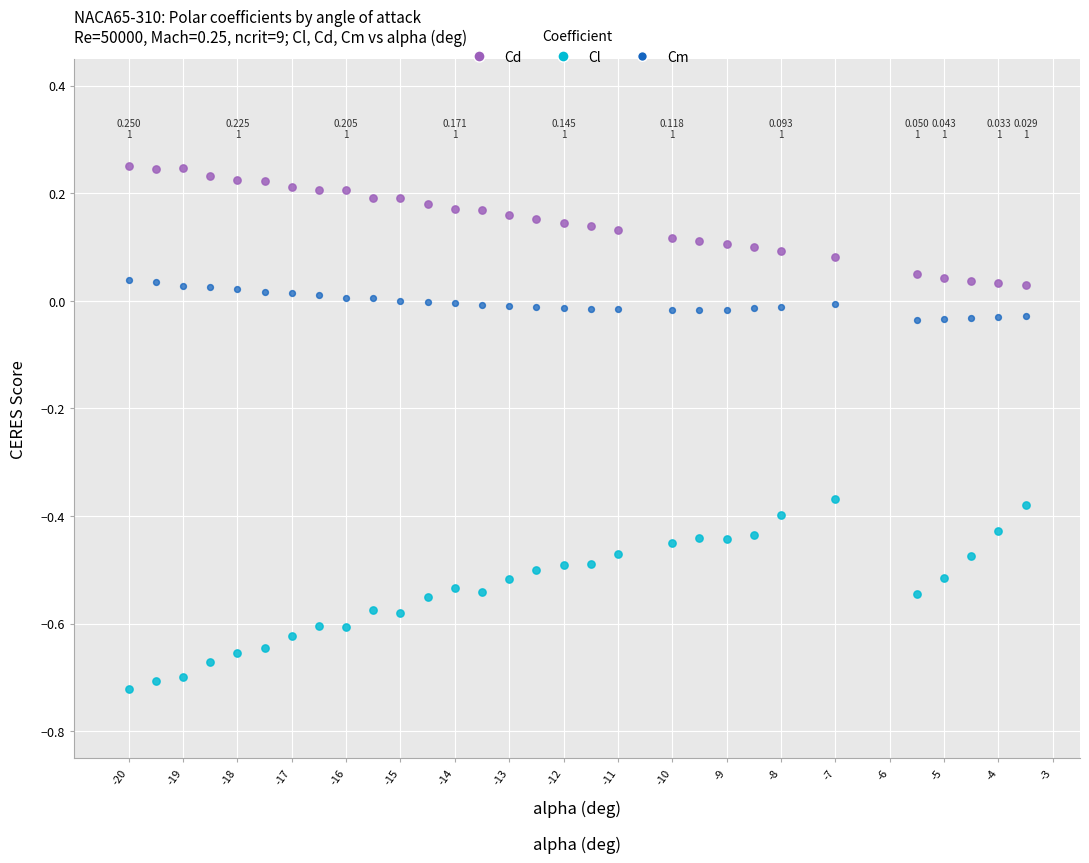

Across all data points, what is the range of Y values (max minus min)?

1.0